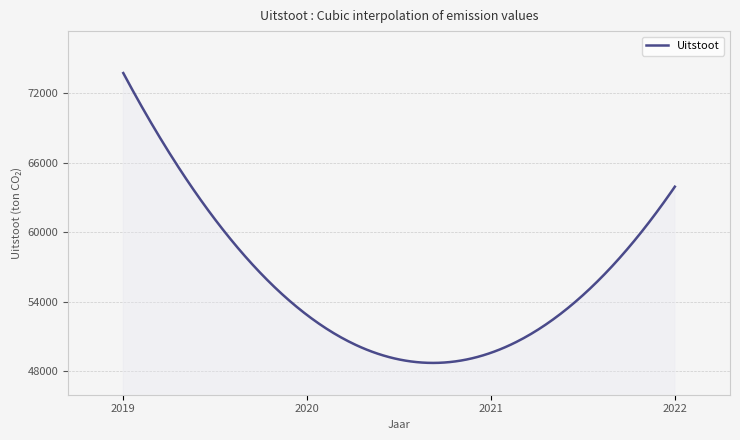

What is the smallest value displayed?

48733.4